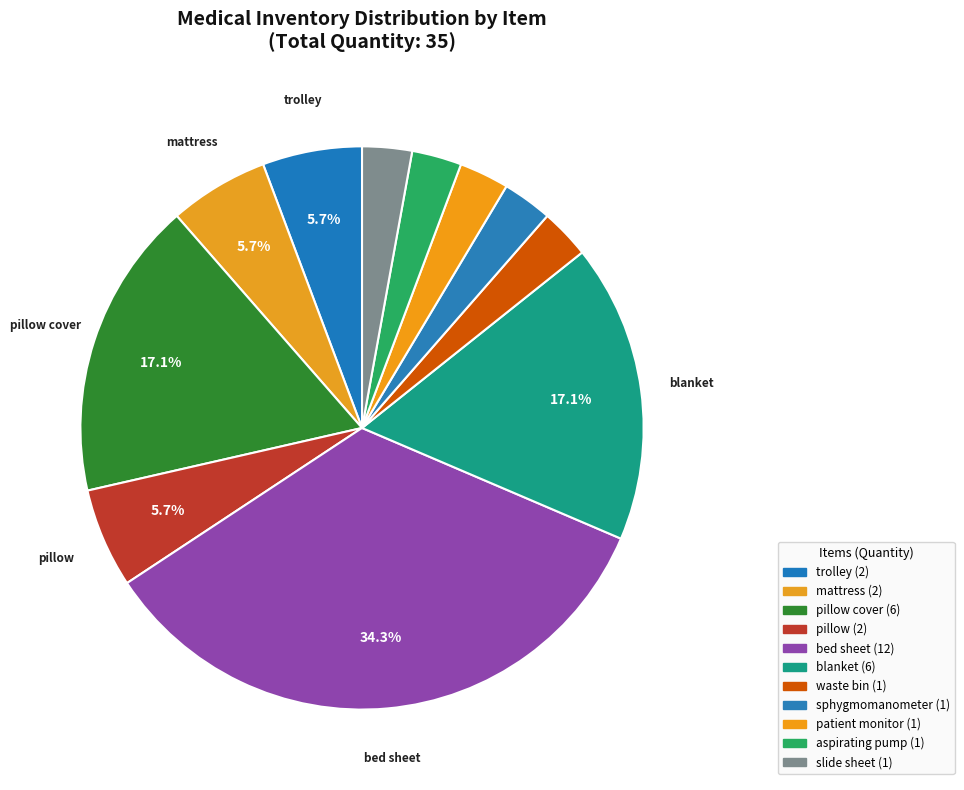

How many segments does this pie chart have?

11